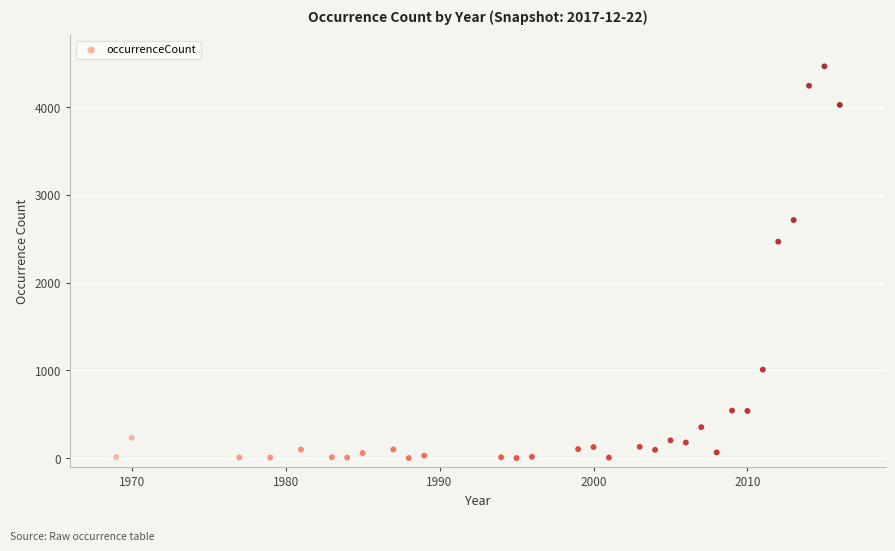

What is the range of X values (max minus min)?

47